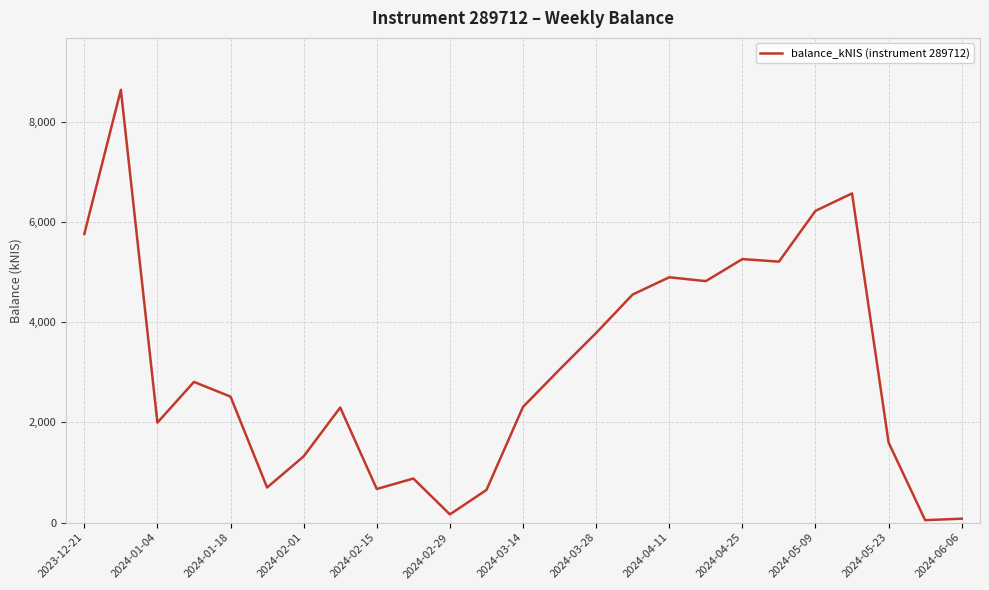

What is the greatest value displayed?

8639.0